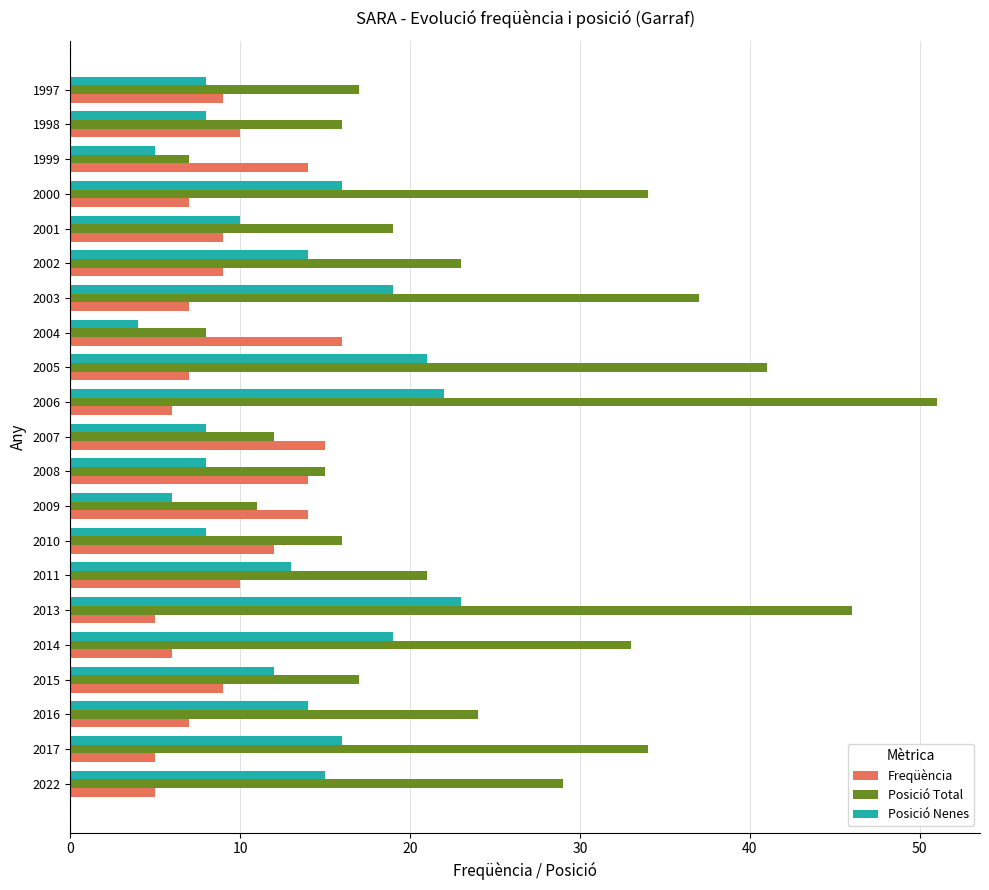

Is the value of Freqüència at 2010 greater than the value of Posició Nenes at 2006?

No